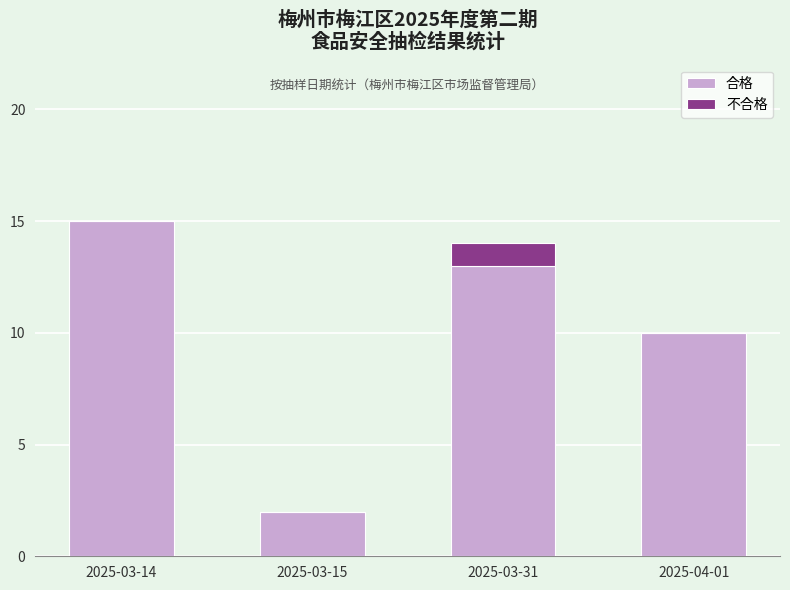

At which label does 合格 reach its peak?

2025-03-14